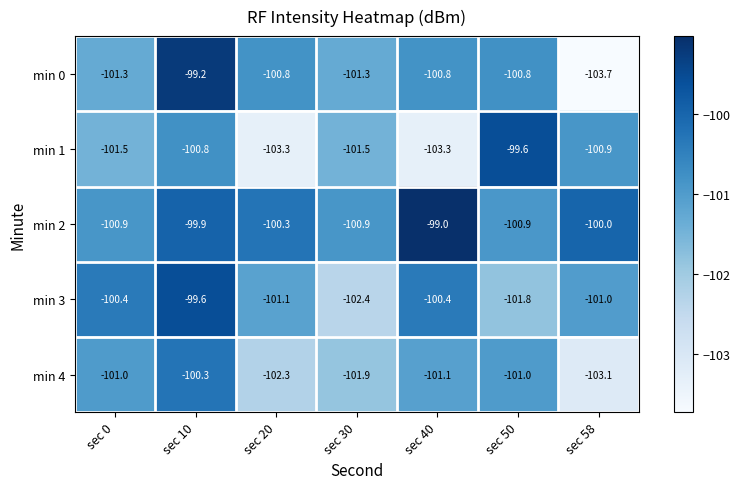

What is the sum of all min 0 values?

-707.9